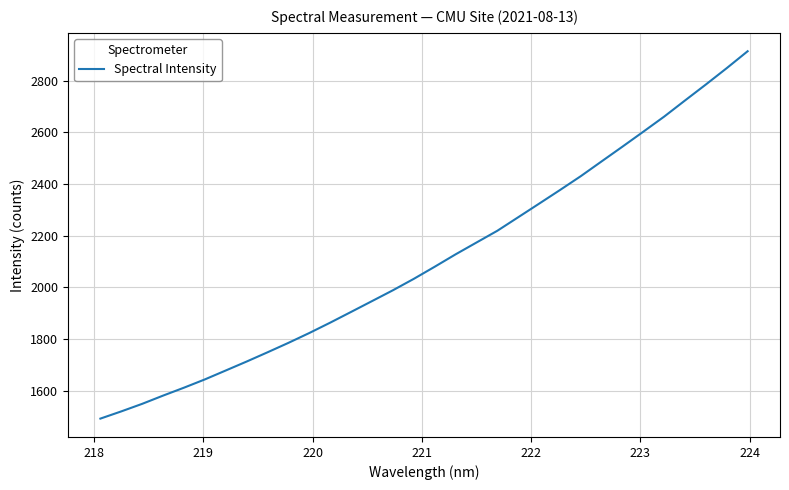

What is the difference between the maximum and minimum values?

1422.7